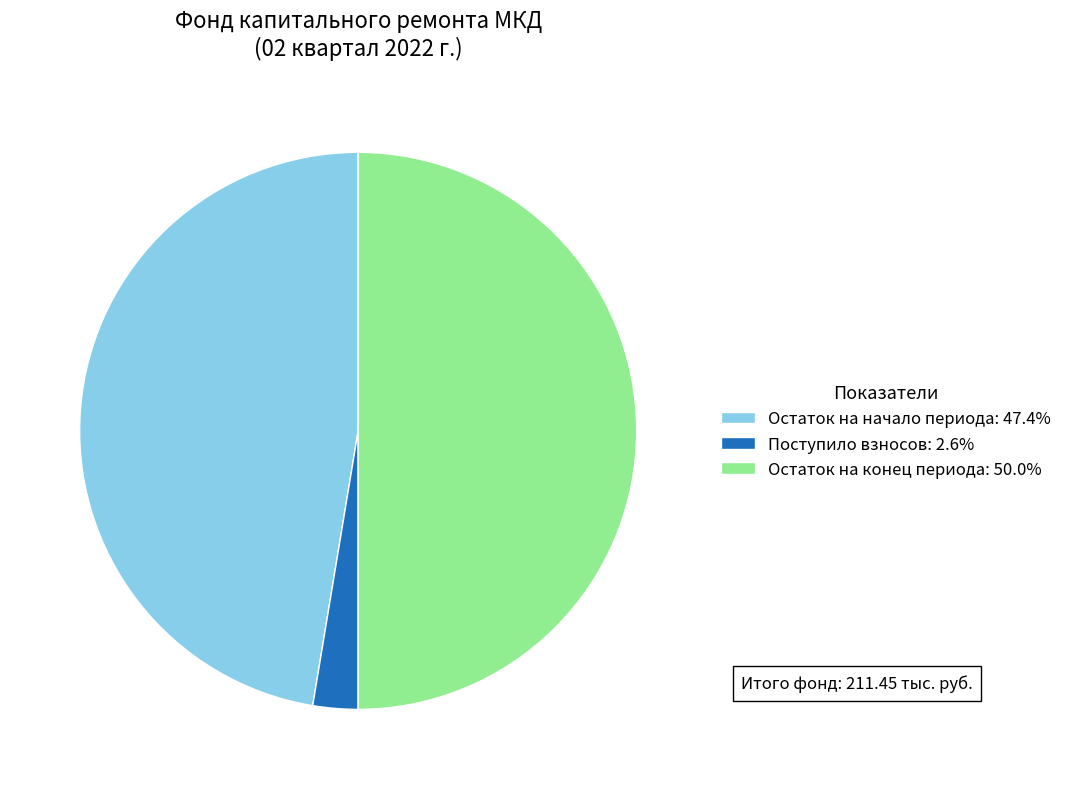

Is Поступило взносов: 2.6% the majority of the pie?

No